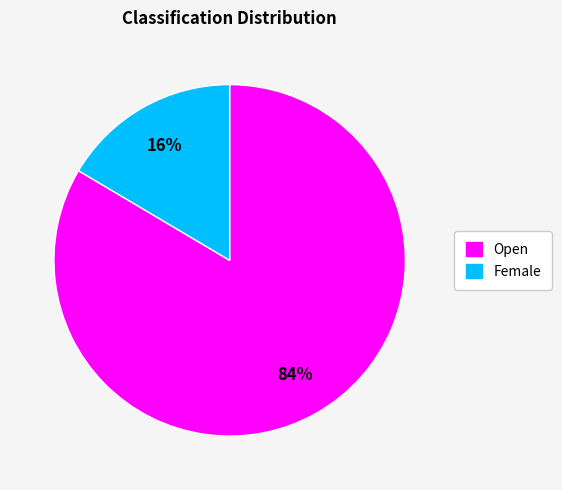

Is there any slice that represents more than half of the pie?

Yes